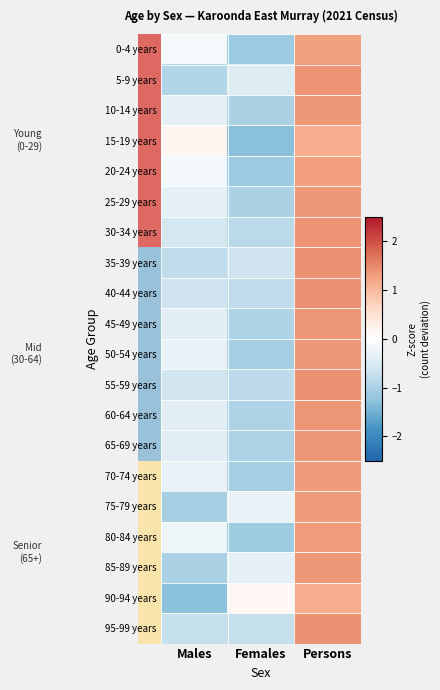

How many series are shown in this chart?

20